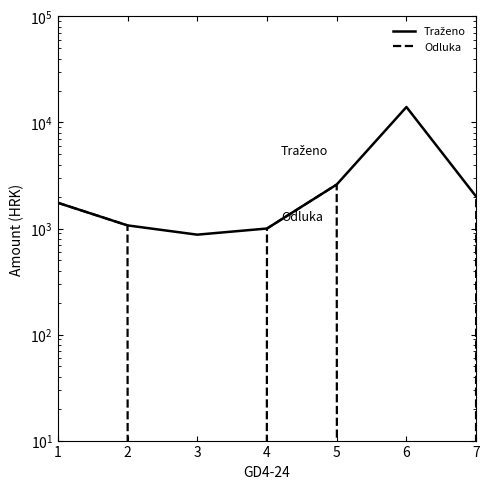

What is the sum of all Traženo values?

23295